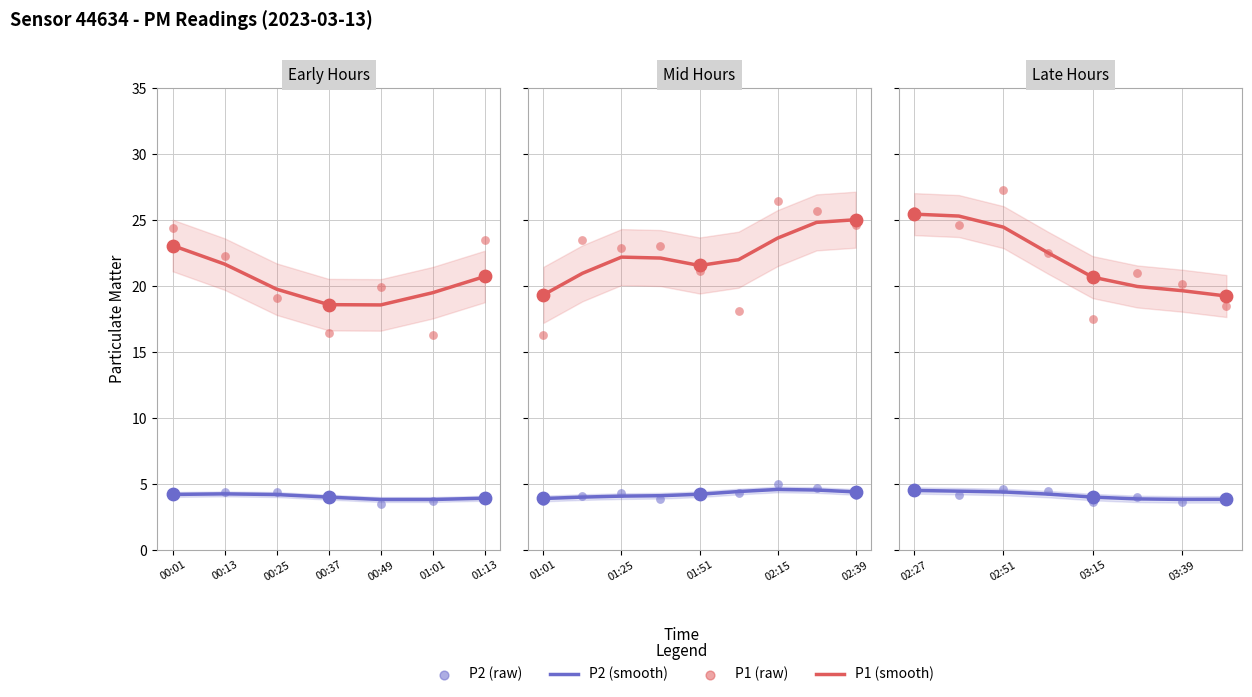

At how many categories does at least one series exceed 22?

4